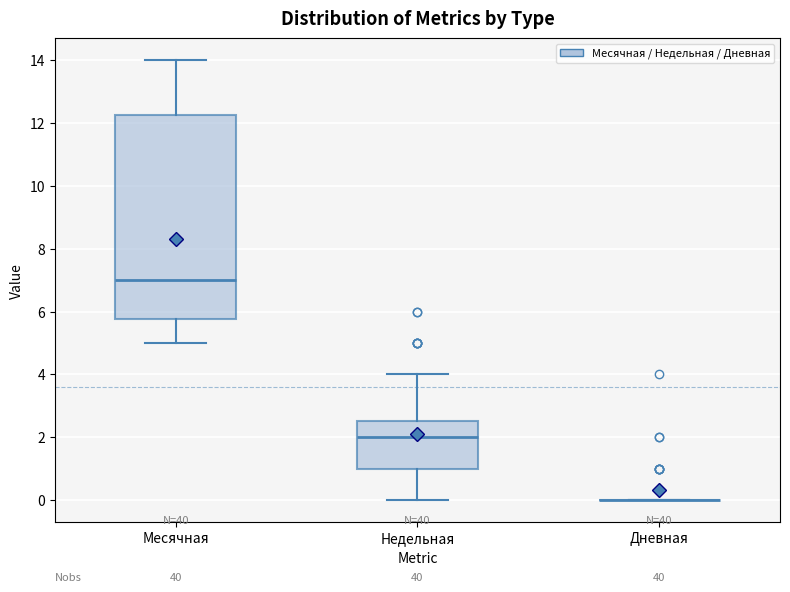

Reading left to right, transcribe this box plot: for each box, give where its median line is, the range the box spans, and where its two whiskers end, as read against the y-axis. The values are not printed on the chart, so give them approximately, as read against the axis.

Месячная: median 7.0, box 5.8 to 12.2, whiskers 5.0 to 14.0
Недельная: median 2.0, box 1.0 to 2.6, whiskers 0.0 to 4.0
Дневная: box collapsed to a line at 0.0, whiskers 0.0 to 0.0